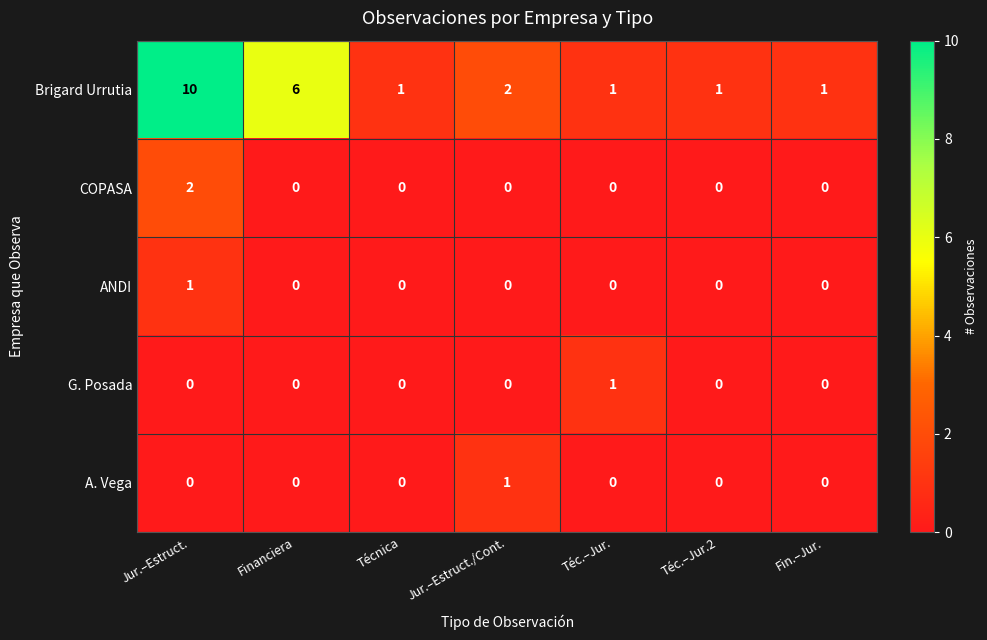

The G. Posada series shows 0 at Fin.–Jur.. True or false?

True